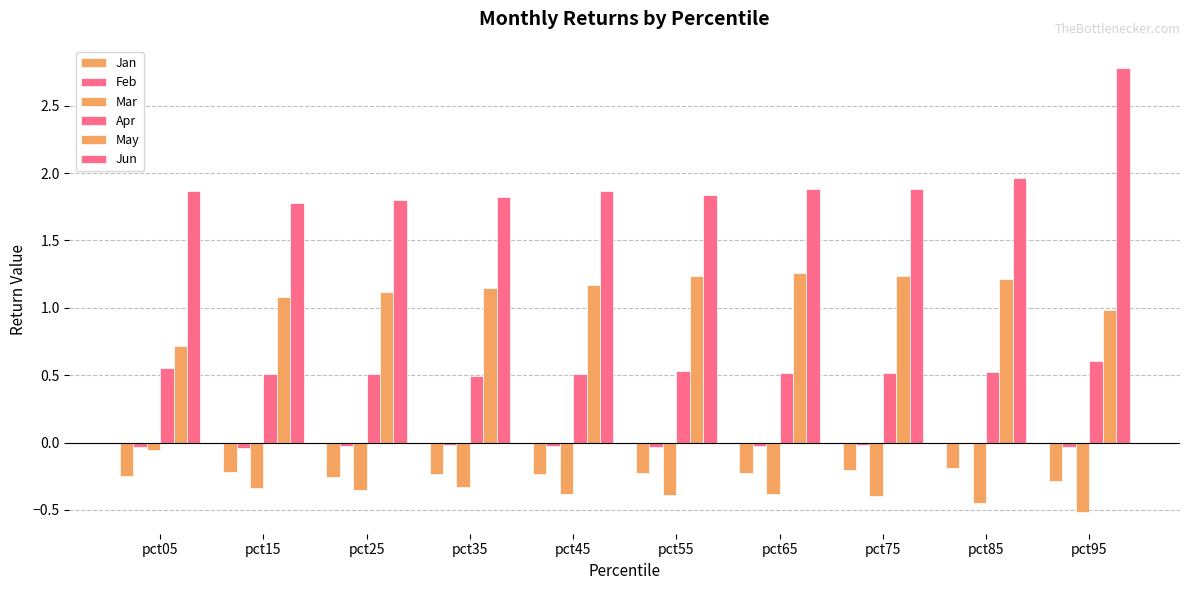

Reading right to left, extract all data points from this chart.

Jan: pct95=-0.3	pct85=-0.2	pct75=-0.2	pct65=-0.2	pct55=-0.2	pct45=-0.2	pct35=-0.2	pct25=-0.3	pct15=-0.2	pct05=-0.2
Feb: pct95=-0.0	pct85=-0.0	pct75=-0.0	pct65=-0.0	pct55=-0.0	pct45=-0.0	pct35=-0.0	pct25=-0.0	pct15=-0.0	pct05=-0.0
Mar: pct95=-0.5	pct85=-0.4	pct75=-0.4	pct65=-0.4	pct55=-0.4	pct45=-0.4	pct35=-0.3	pct25=-0.4	pct15=-0.3	pct05=-0.1
Apr: pct95=0.6	pct85=0.5	pct75=0.5	pct65=0.5	pct55=0.5	pct45=0.5	pct35=0.5	pct25=0.5	pct15=0.5	pct05=0.5
May: pct95=1.0	pct85=1.2	pct75=1.2	pct65=1.3	pct55=1.2	pct45=1.2	pct35=1.1	pct25=1.1	pct15=1.1	pct05=0.7
Jun: pct95=2.8	pct85=2.0	pct75=1.9	pct65=1.9	pct55=1.8	pct45=1.9	pct35=1.8	pct25=1.8	pct15=1.8	pct05=1.9